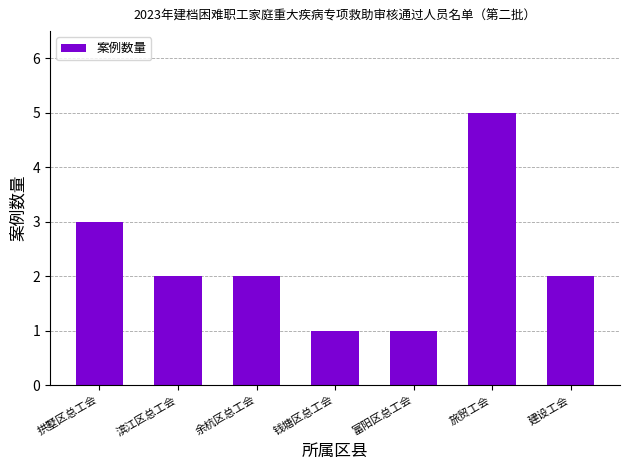

What is the difference between the maximum and second lowest values?

4